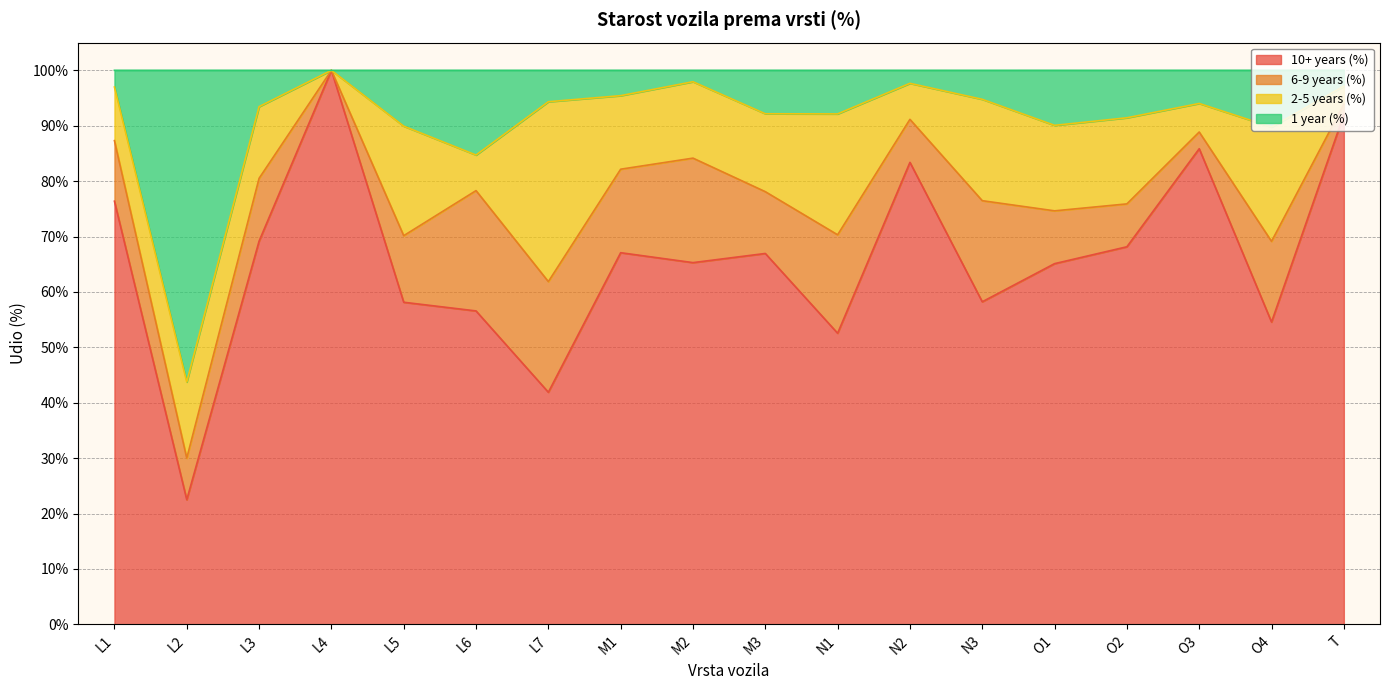

Which series has the widest spread of values?

10+ years (%)